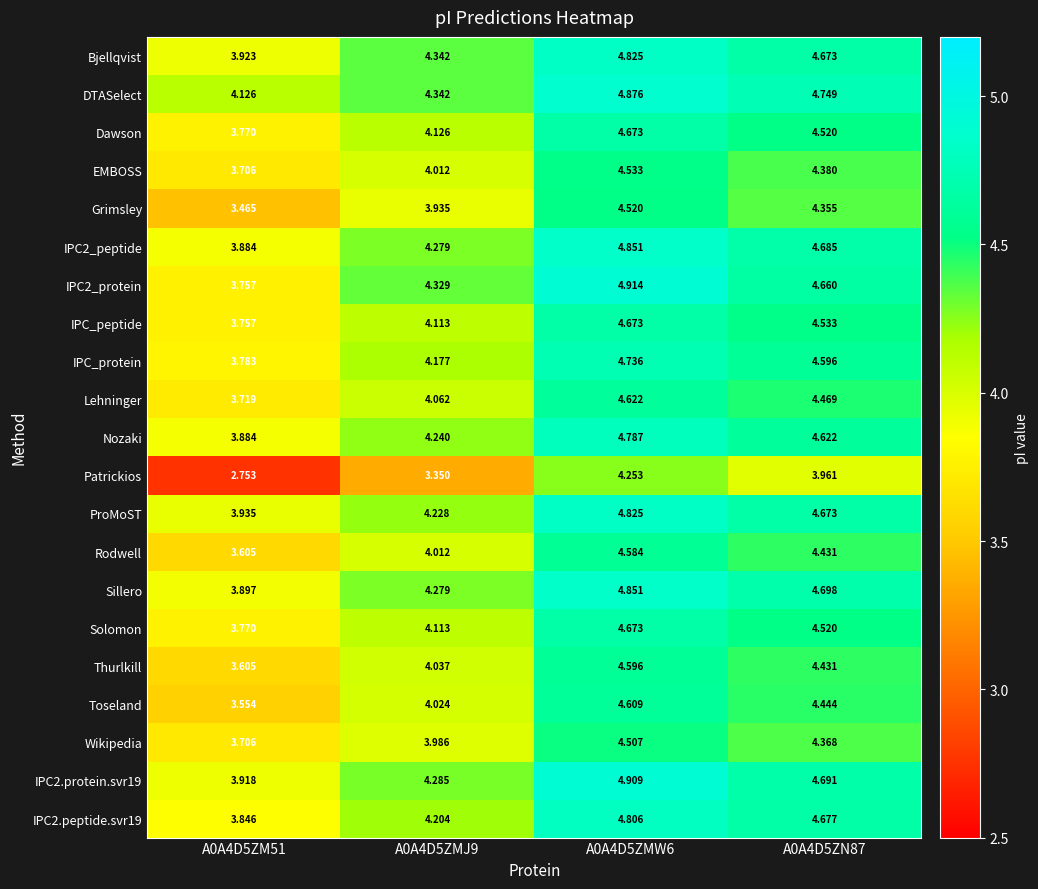

Which series has the largest total across all categories?

DTASelect